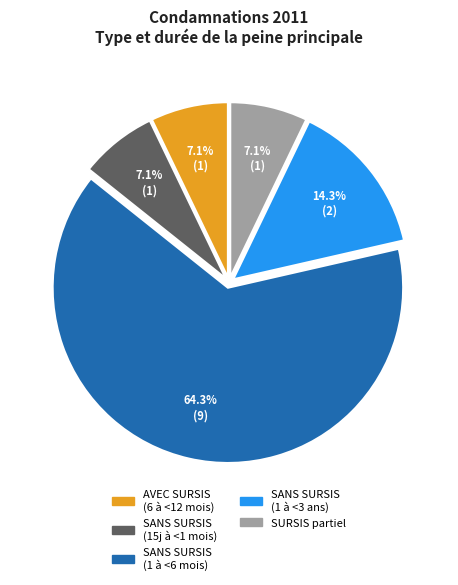

Which slice is the largest?

SANS SURSIS (1 à <6 mois)